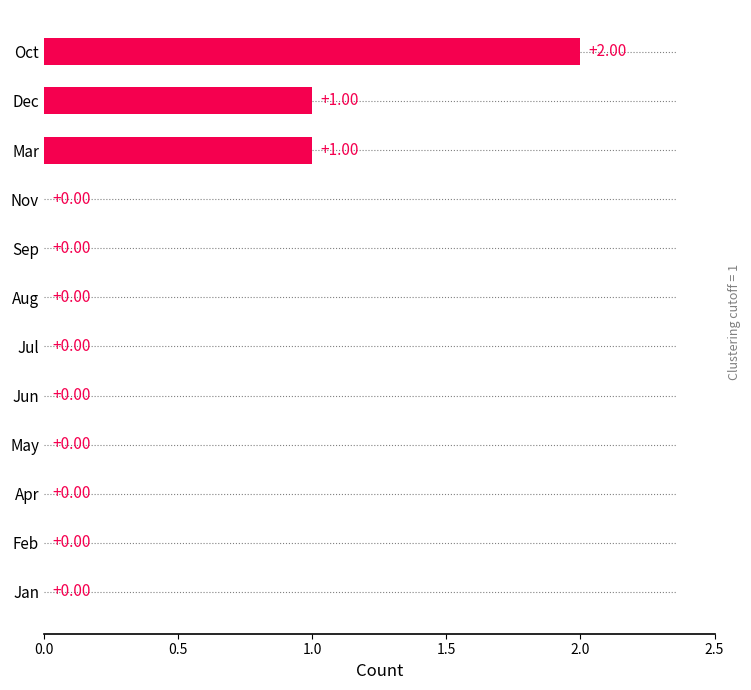

True or false: the data shows 1 at Jan.

False